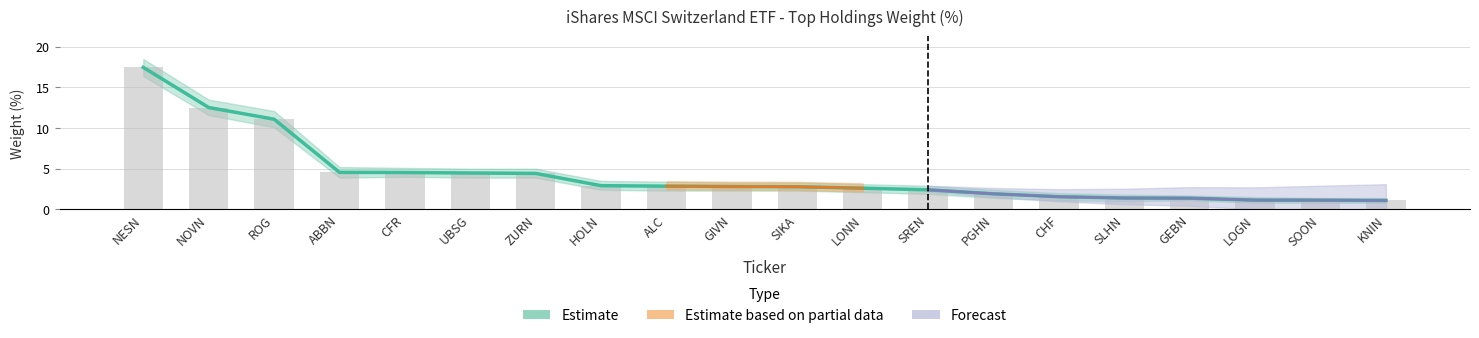

Which series has the largest total across all categories?

Estimate